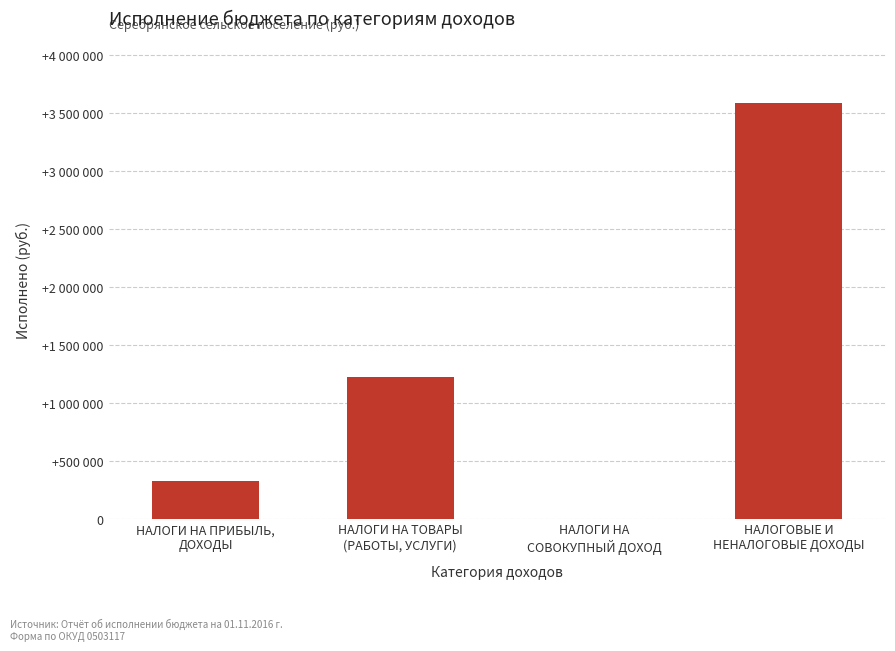

Are the bars horizontal?

No